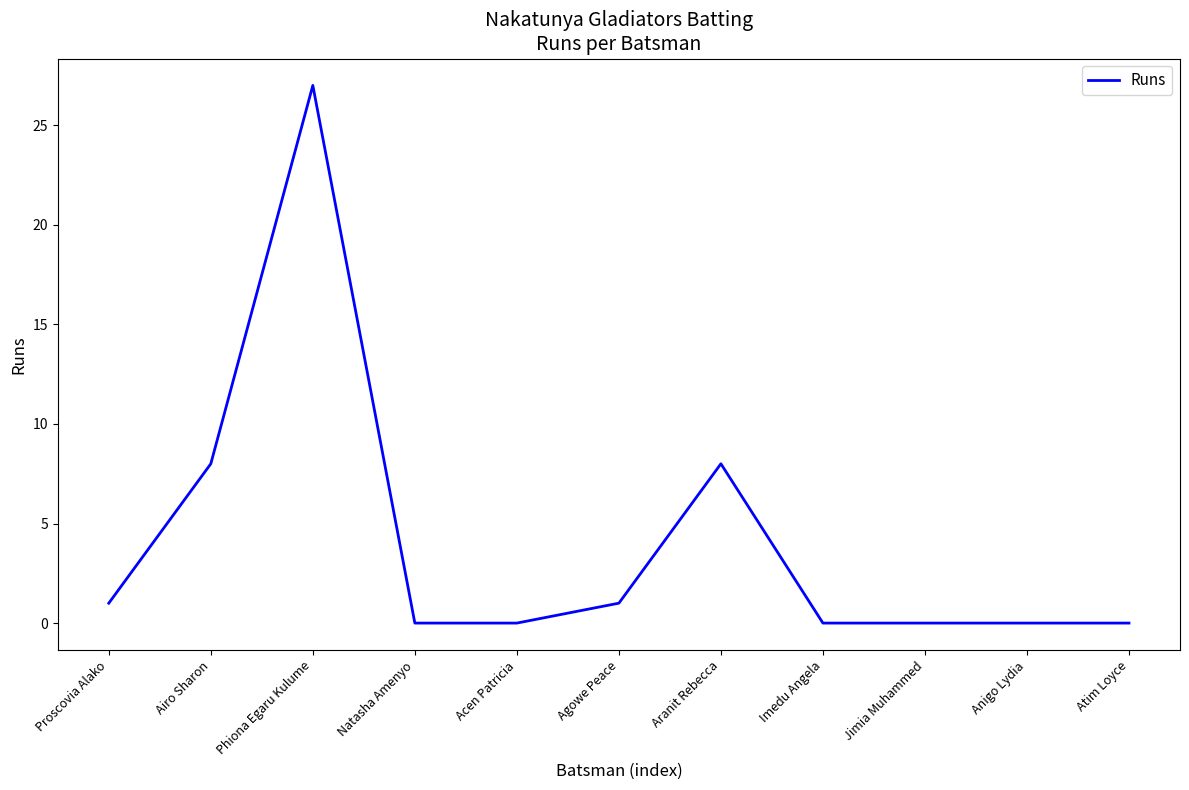

At which category does the data reach its first local peak?

Phiona Egaru Kulume